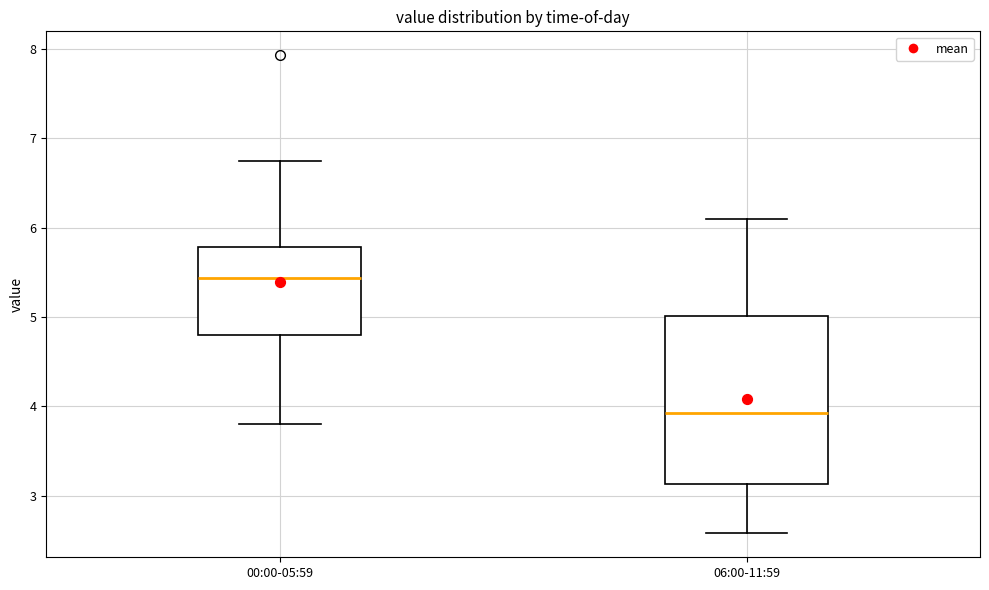

Comparing the boxes themselves (not the whiskers), which one is the tallest?

06:00-11:59